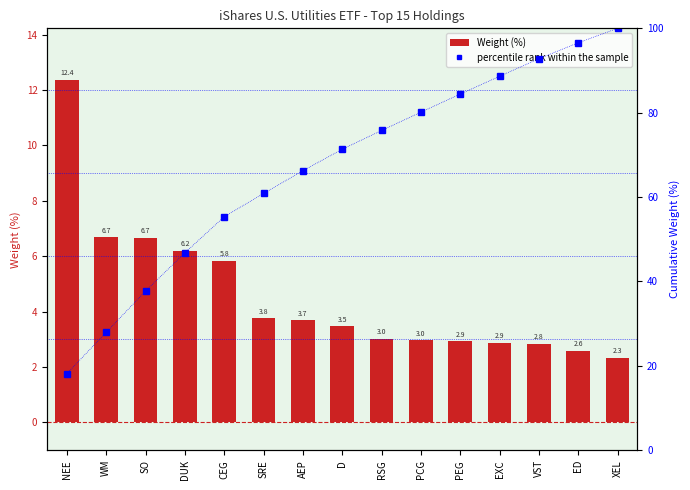

Is the value of percentile rank within the sample at SRE greater than the value of Weight (%) at PEG?

Yes